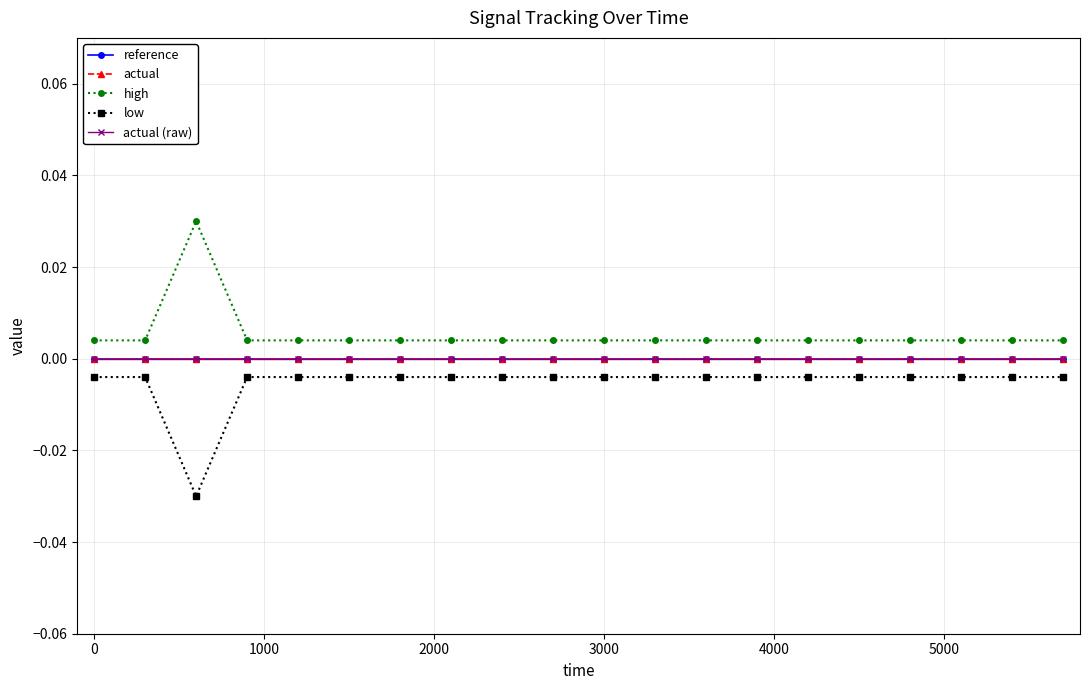

In low, how many points are lower than both neighbors (excluding endpoints)?

1